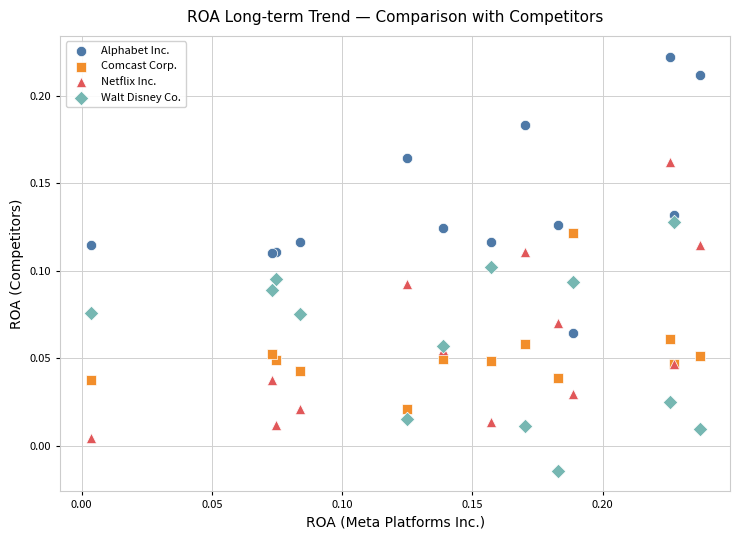

Which series reaches the minimum Y coordinate?

Walt Disney Co.